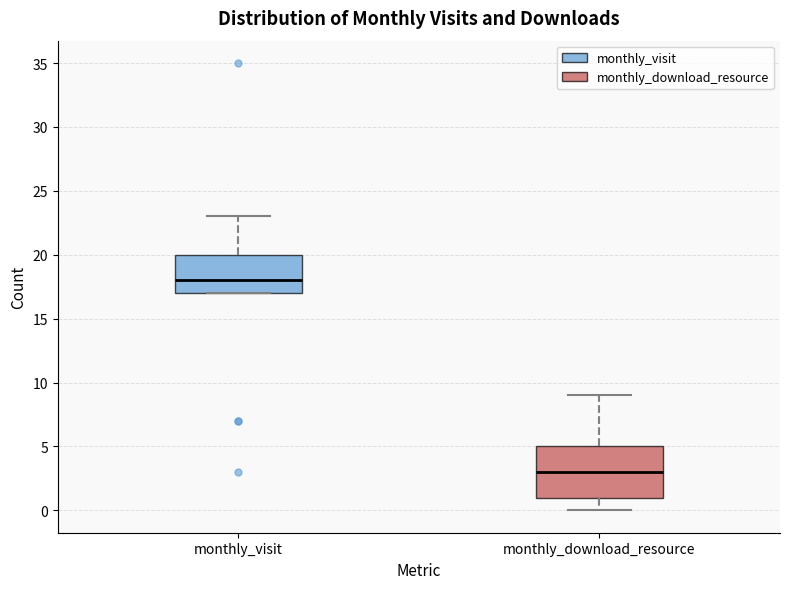

Reading left to right, read every box against the y-axis: the position of its median line, the range the box covers, and the ends of its whiskers. The values are not printed on the chart, so give them approximately, as read against the axis.

monthly_visit: median 18, box 17 to 20, whiskers 17 to 23
monthly_download_resource: median 3, box 1 to 5, whiskers 0 to 9